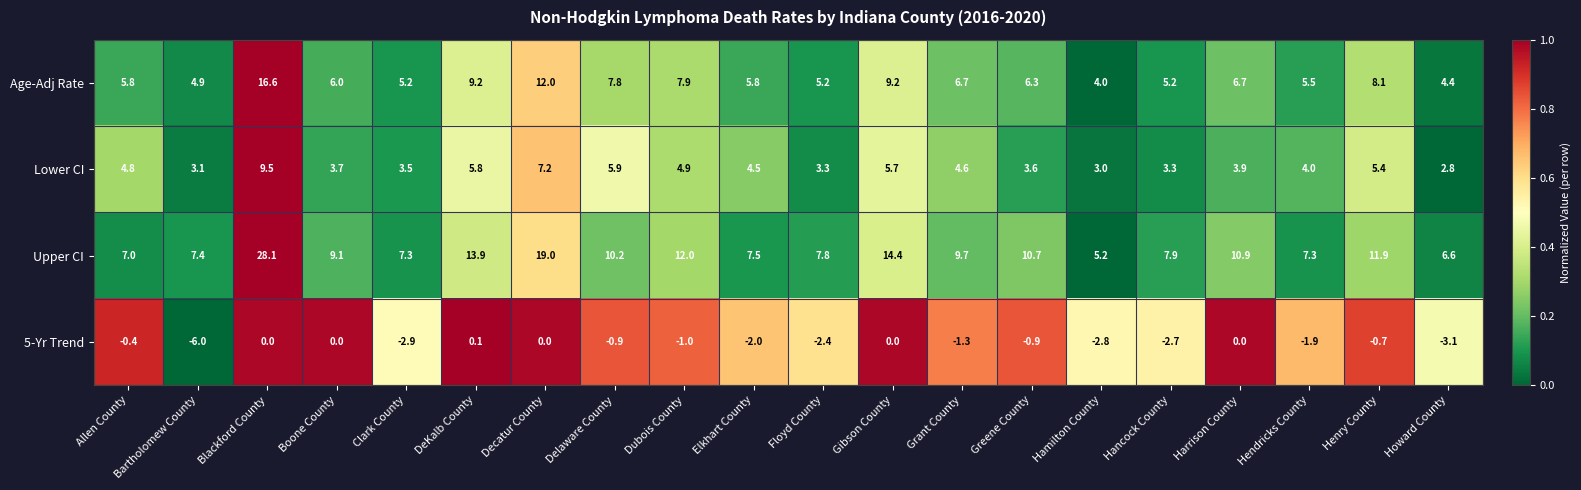

Which series has the largest total across all categories?

Upper CI